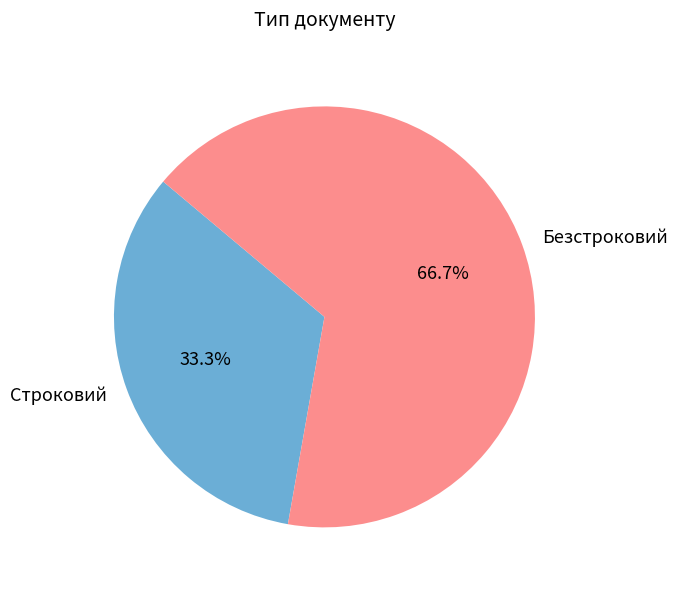

Do Строковий and Безстроковий together represent more than half of the pie?

Yes